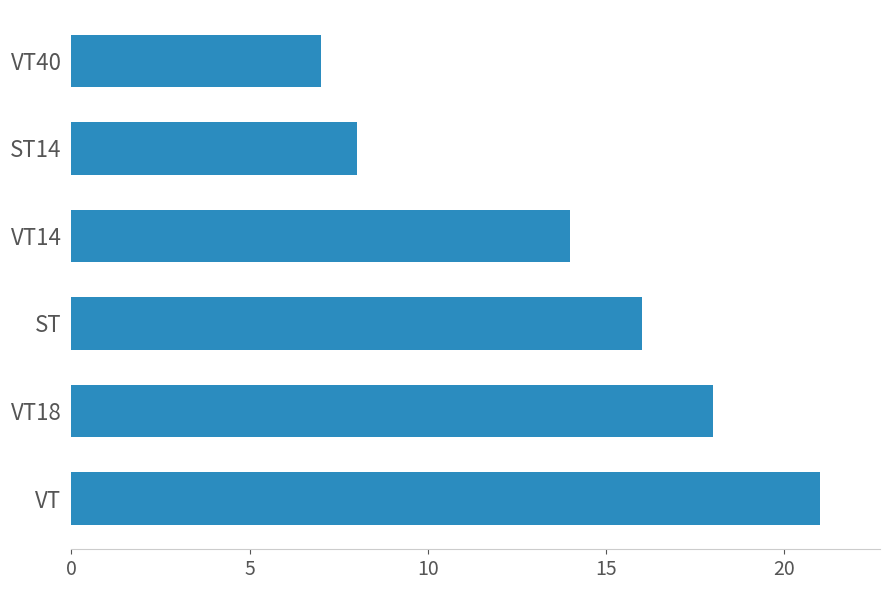

What is the sum of the values at VT40 and ST?

23